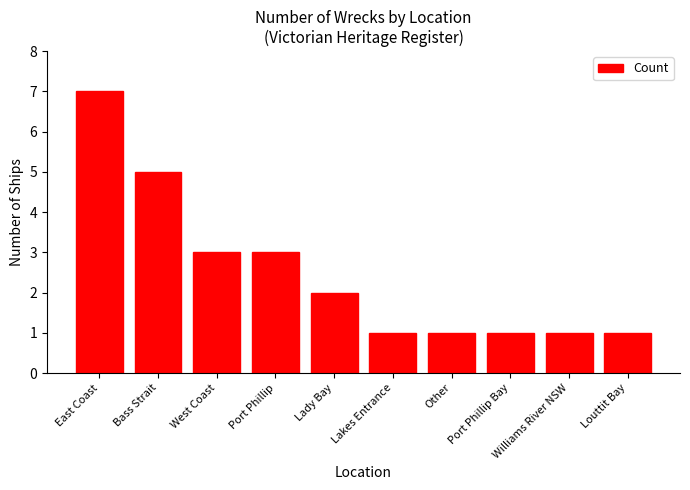

What is the sum of all values?

25